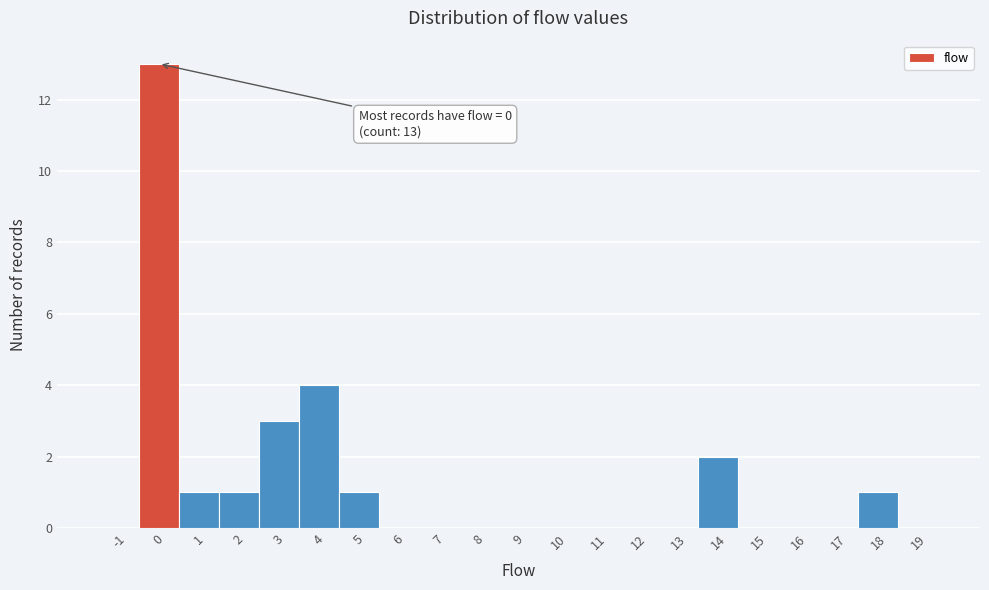

Over which range of the x-axis is the bar tallest?

-0.5 to 0.5